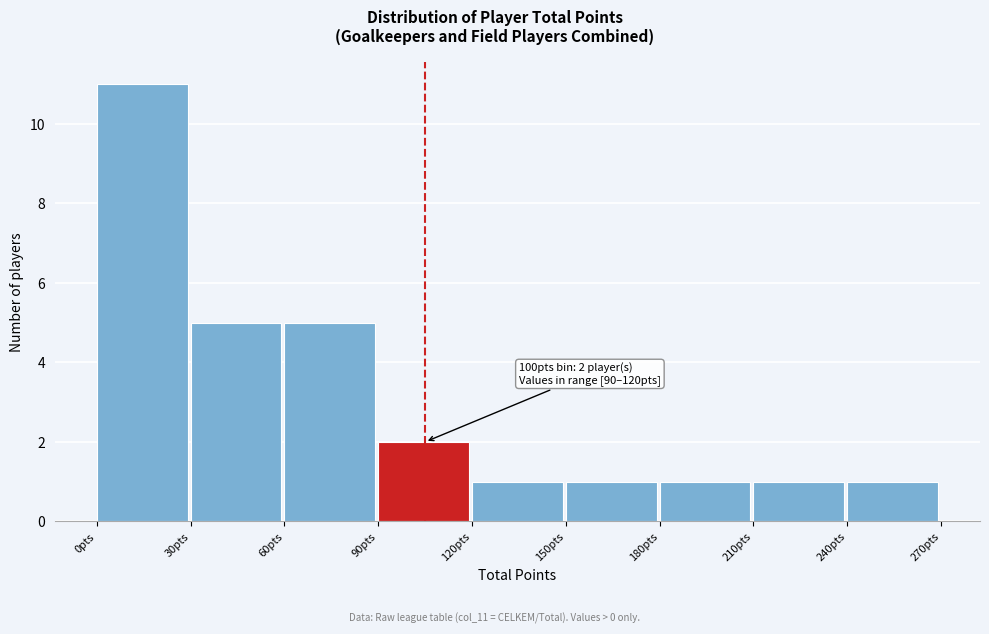

Over which range of the x-axis is the bar tallest?

0 to 30